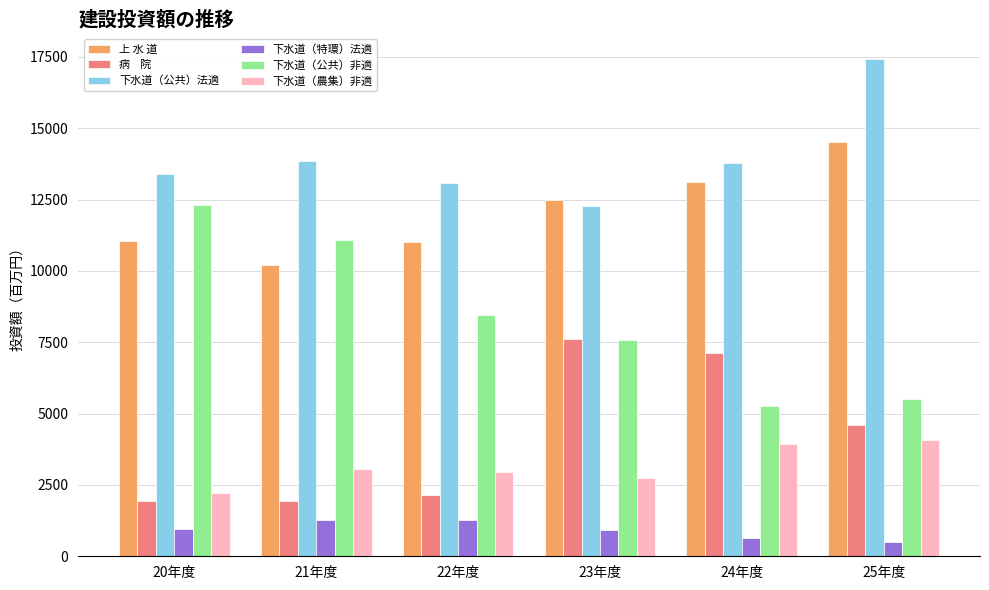

What is the total value across all series at 22年度?

38896